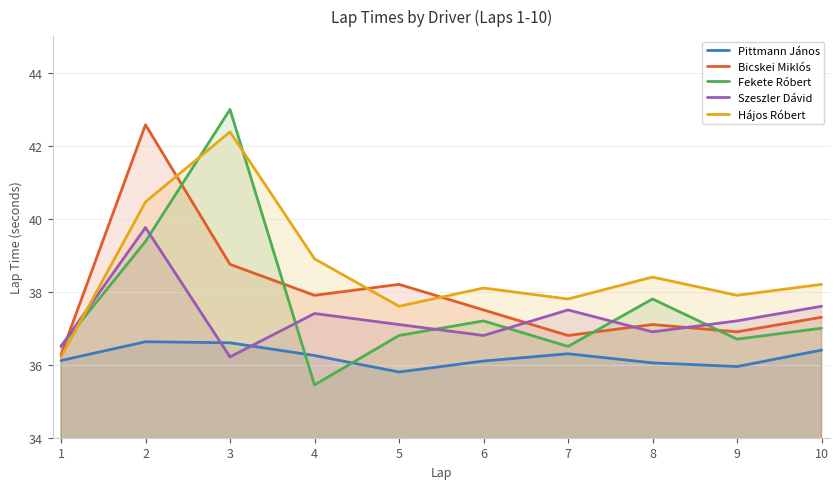

What is the sum of the Fekete Róbert values at 10 and 8?

74.8